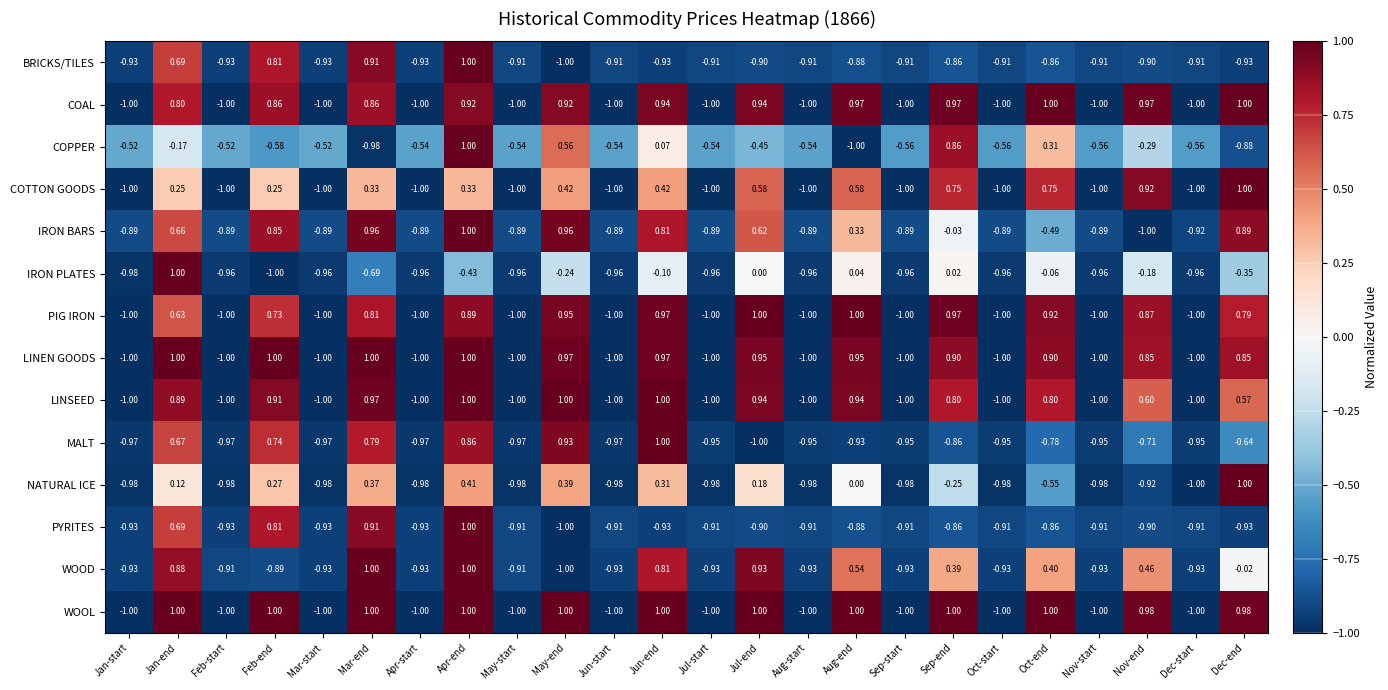

Is the value of PIG IRON at Oct-start greater than the value of IRON PLATES at Mar-end?

No